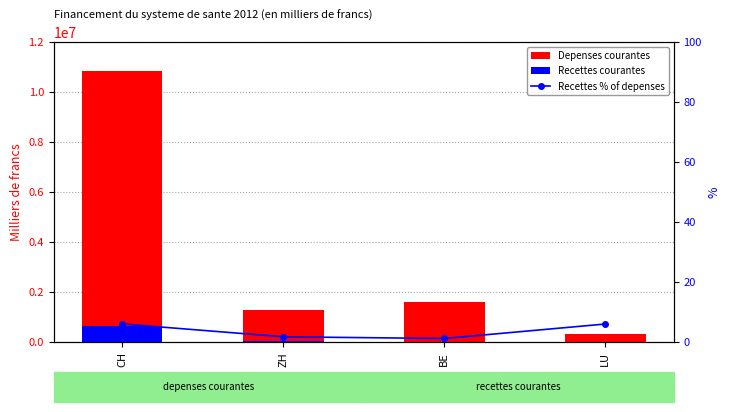

What is the difference between the maximum and minimum values in the Recettes courantes series?

634812.8